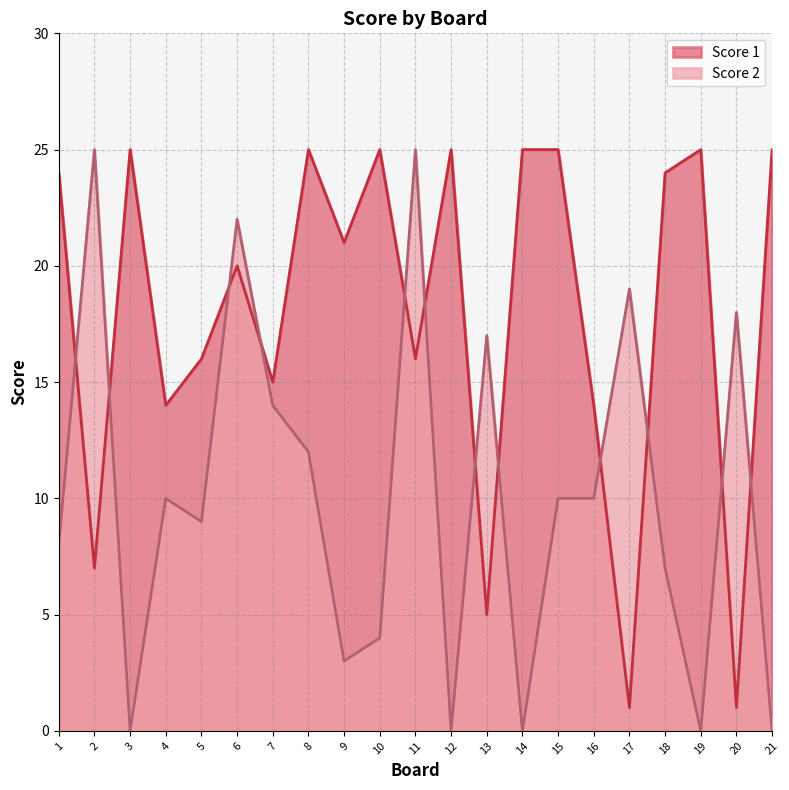

How many data points in Score 1 are less than 21?

10